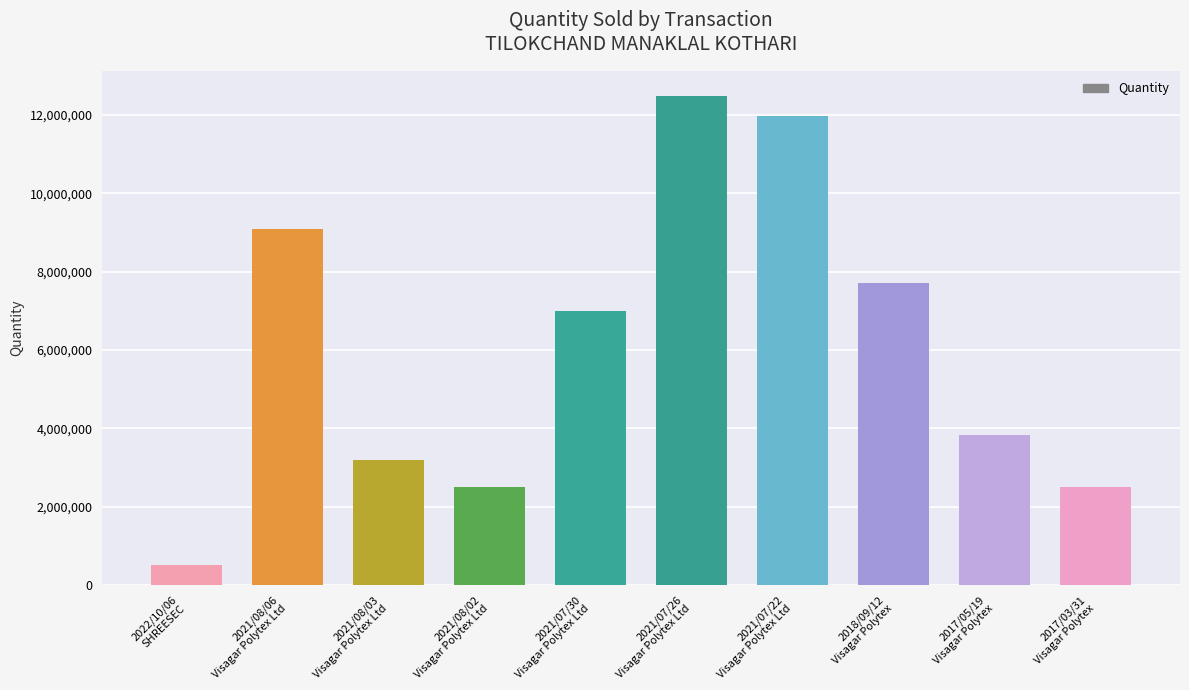

What is the label of the 8th bar from the left?

2018/09/12
Visagar Polytex